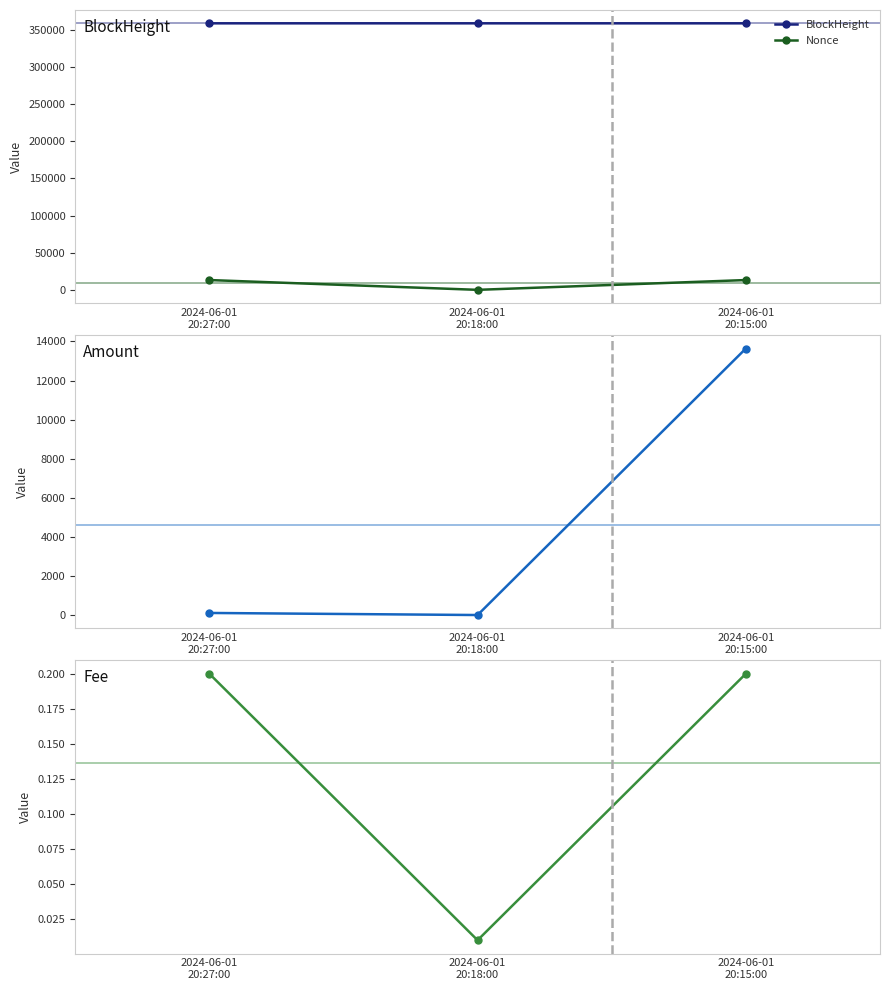

True or false: Nonce has a value of 0.0 at 2024-06-01
20:18:00.

True